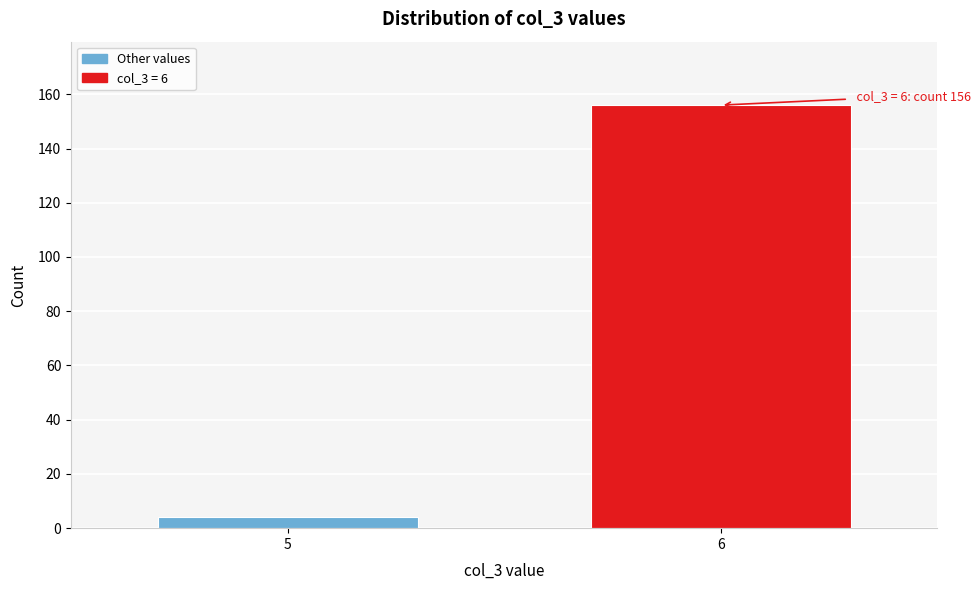

Reading right to left, list all the values displayed in this chart.

6=156	5=4